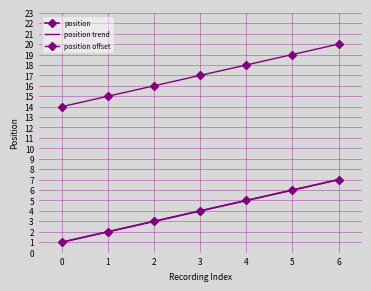

What is the value of the position point at the 2nd from the left?

2.0